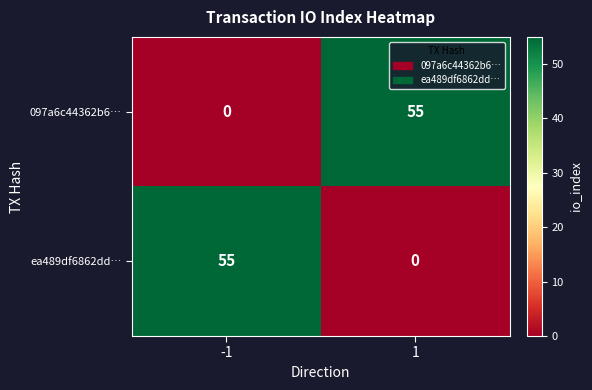

How many distinct data groups are displayed?

2